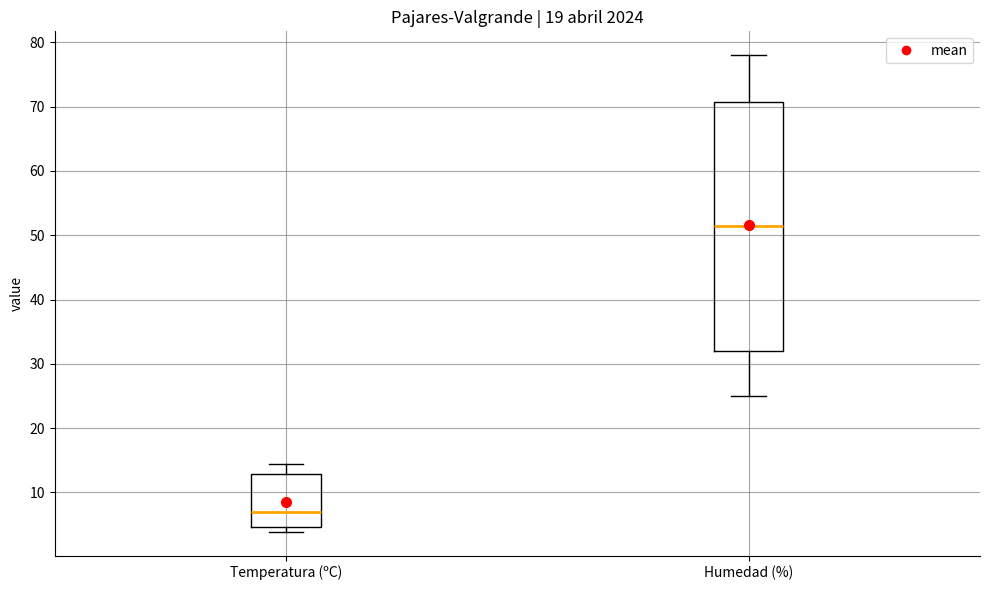

Reading left to right, transcribe this box plot: for each box, give where its median line is, the range the box spans, and where its two whiskers end, as read against the y-axis. The values are not printed on the chart, so give them approximately, as read against the axis.

Temperatura (ºC): median 7, box 5 to 13, whiskers 4 to 15
Humedad (%): median 52, box 32 to 71, whiskers 25 to 78